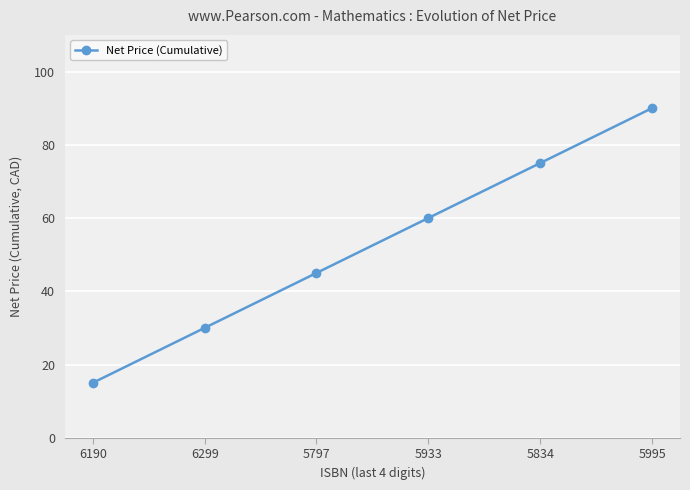

List the labels in order of value, largest first.

5995, 5834, 5933, 5797, 6299, 6190